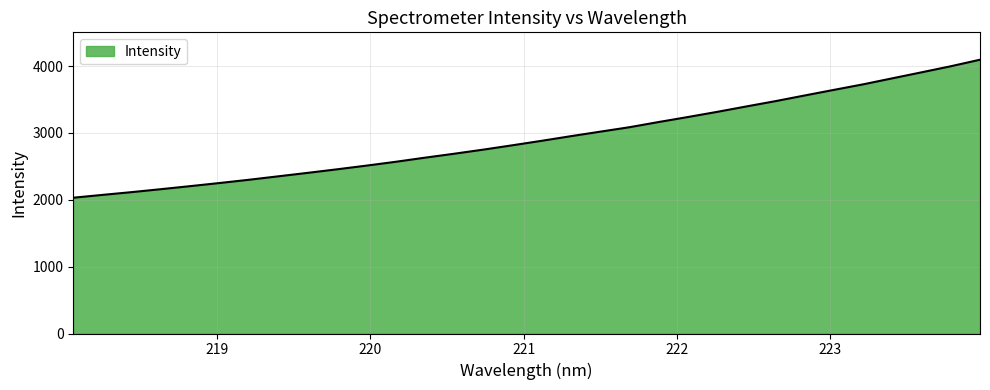

Does the chart display data point markers on the line(s)?

No